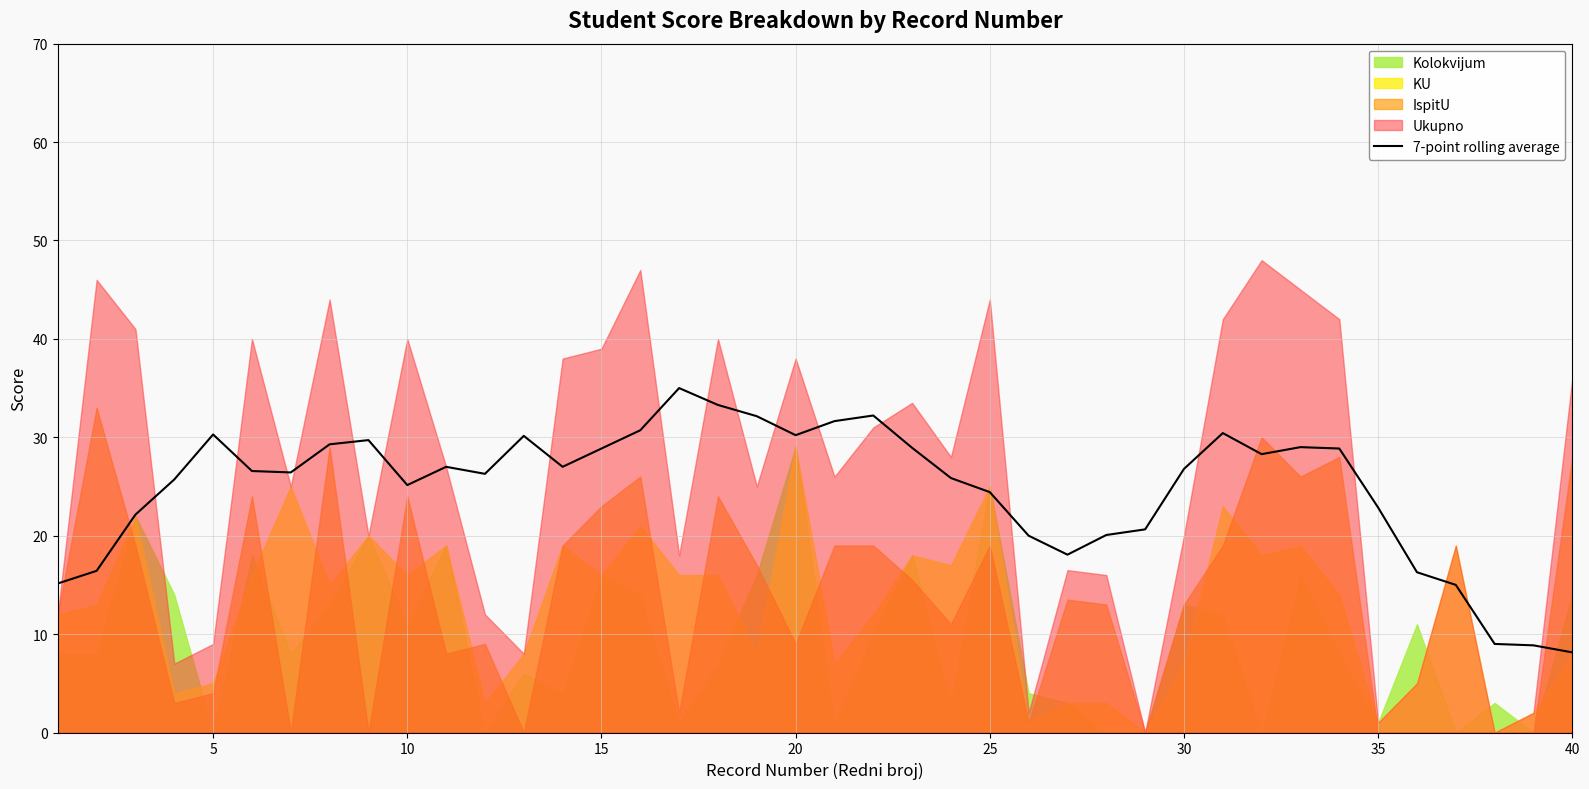

What is the difference between the maximum and minimum values?

26.9